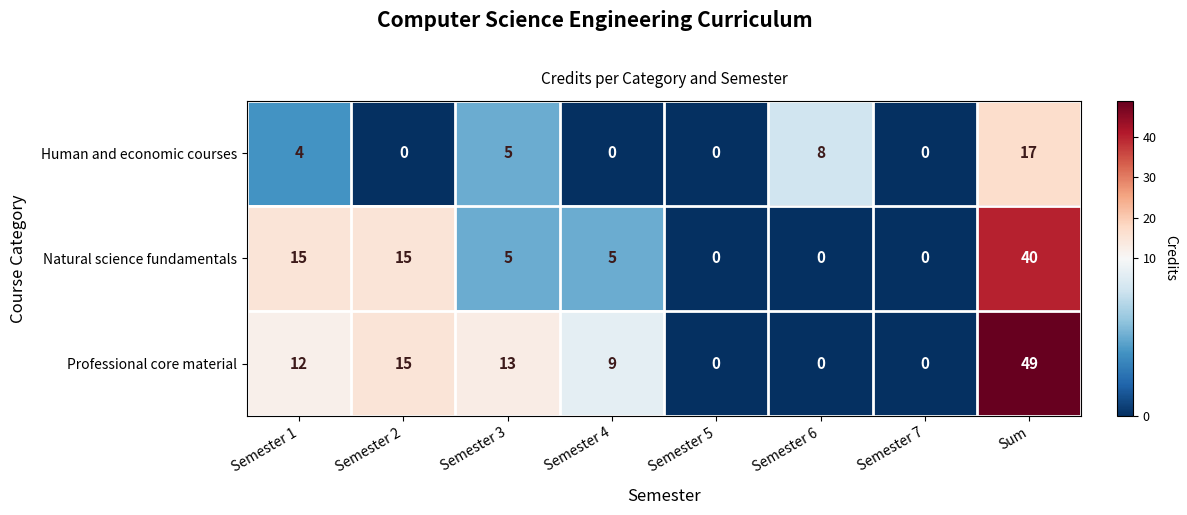

True or false: Natural science fundamentals has a value of 5 at Semester 4.

True